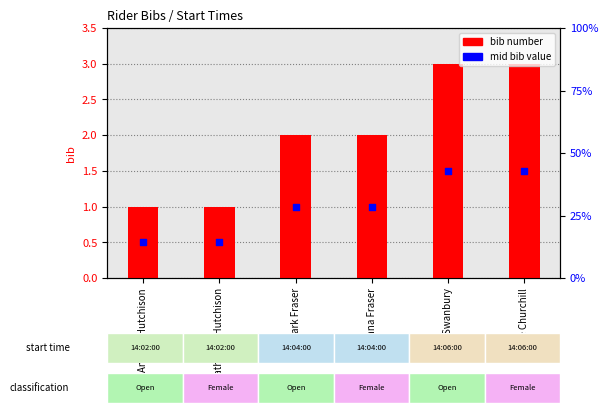

What is the total value across all series at John Swanbury?

4.5